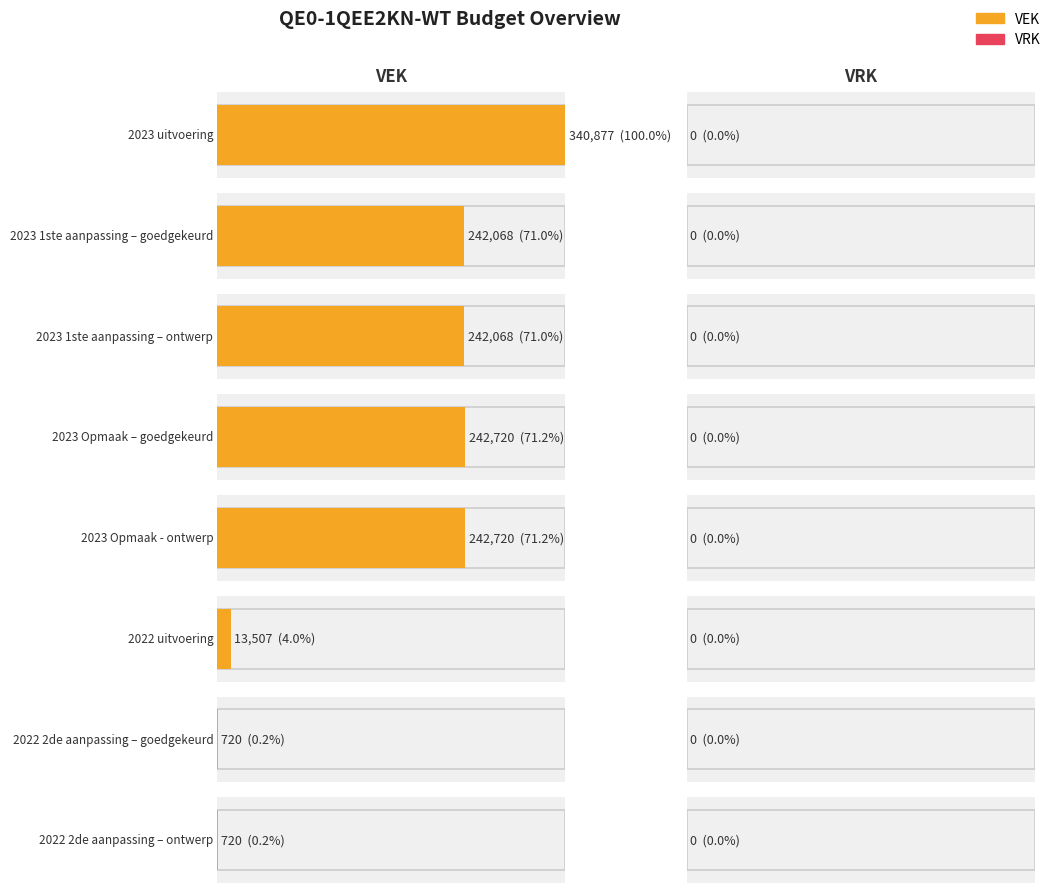

What is the highest value of the VEK series?

340877